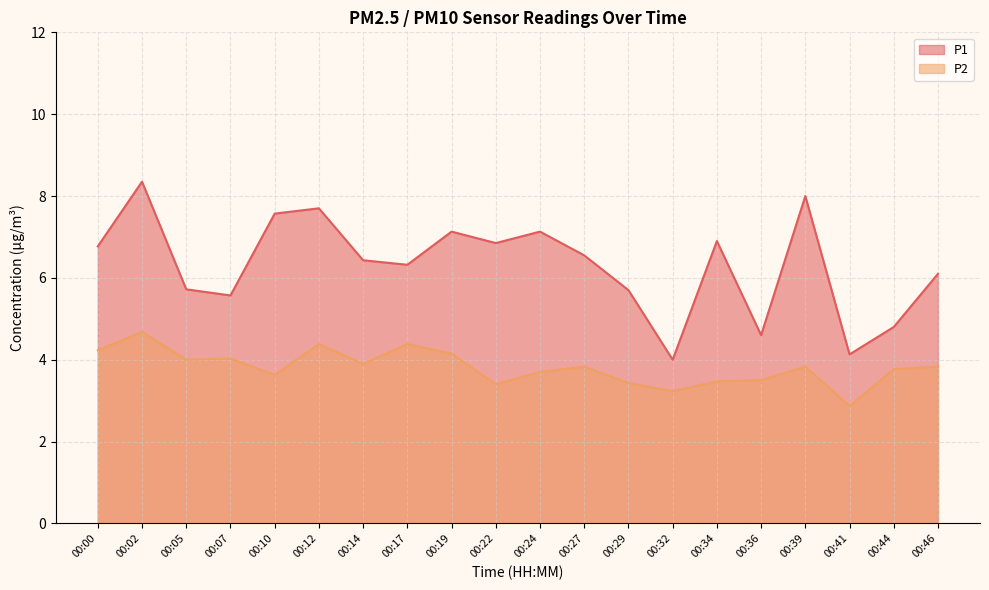

Which series has the widest spread of values?

P1